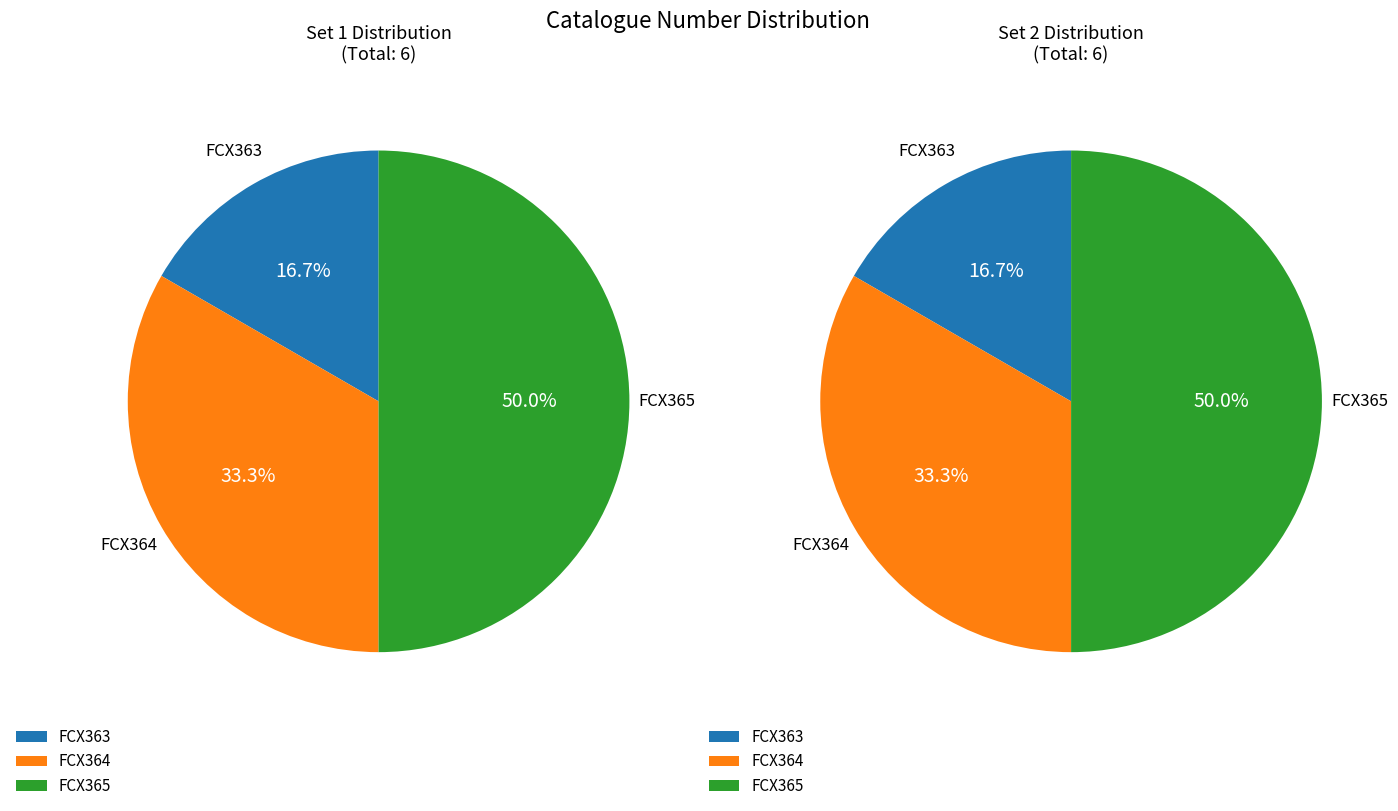

How many segments does this pie chart have?

3